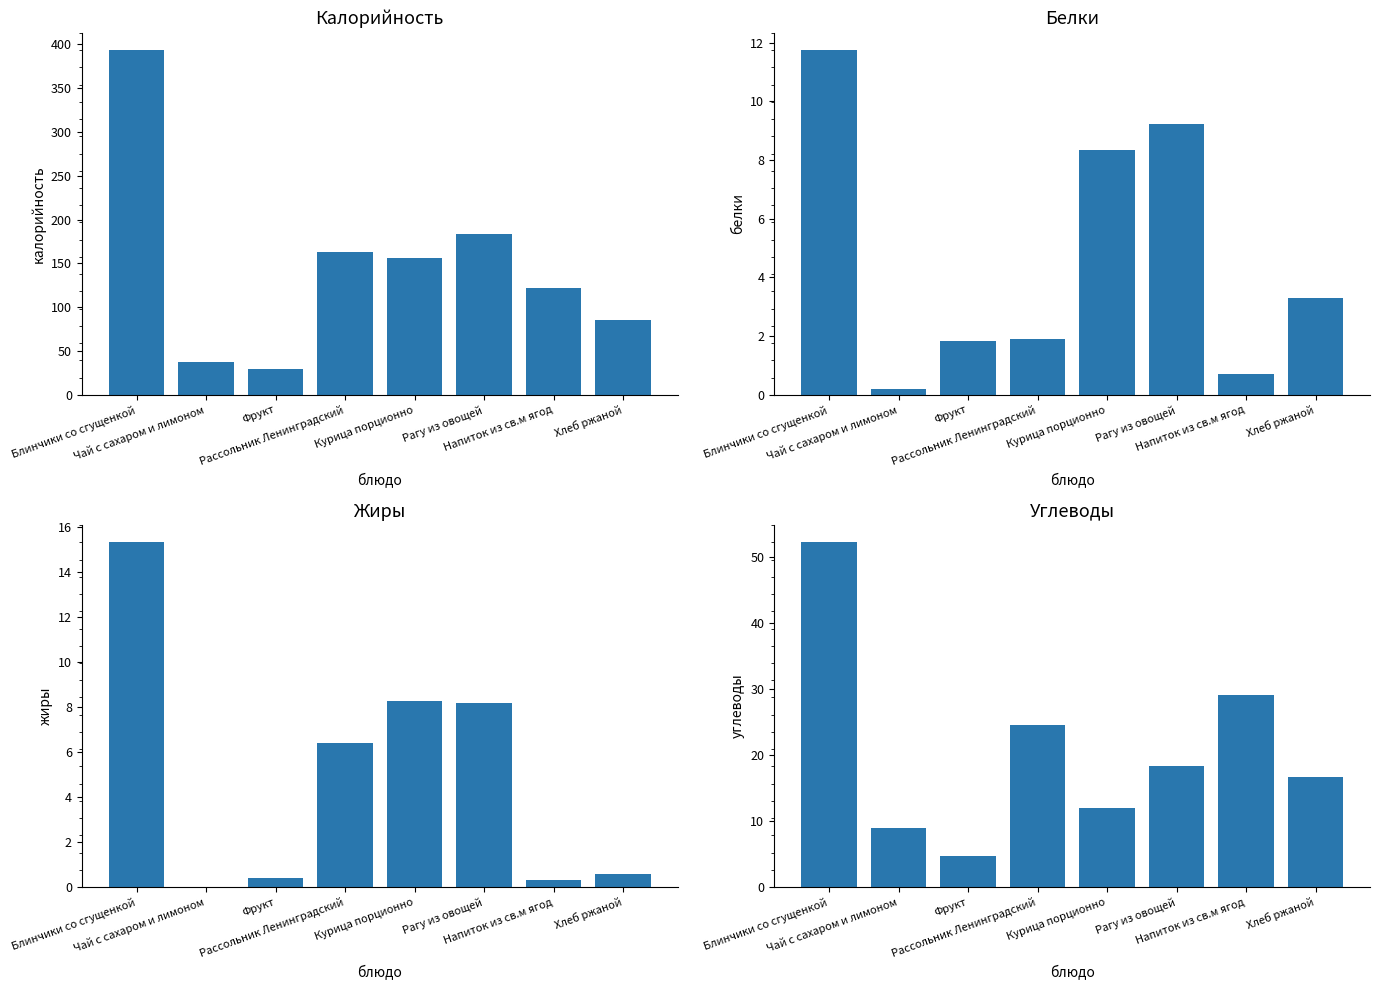

Reading left to right, extract all data points from this chart.

Калорийность: 393.3	38.0	29.5	163.5	155.8	183.8	121.5	85.4
Белки: 11.8	0.2	1.8	1.9	8.4	9.2	0.7	3.3
Жиры: 15.3	0.0	0.4	6.4	8.3	8.2	0.3	0.6
Углеводы: 52.2	9.0	4.6	24.6	12.0	18.4	29.0	16.7